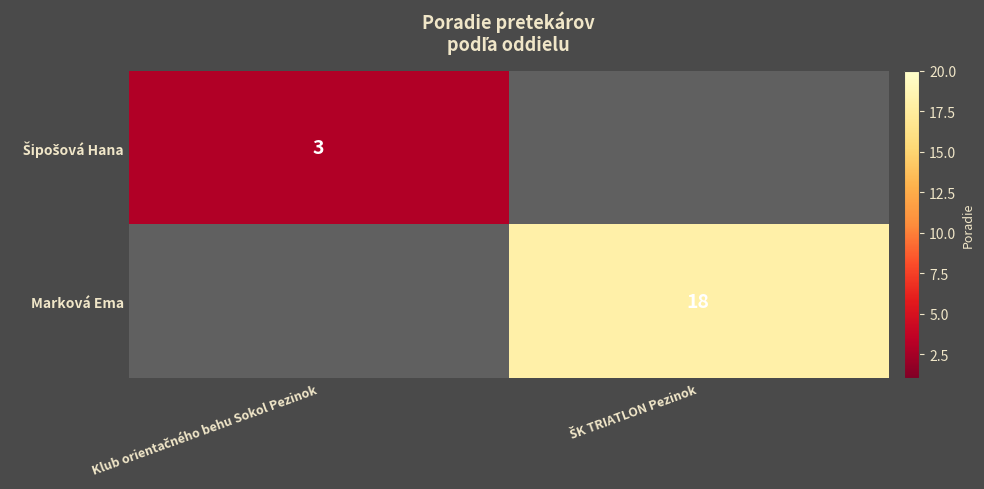

Which category has the highest value in the Šipošová Hana series?

Klub orientačného behu Sokol Pezinok